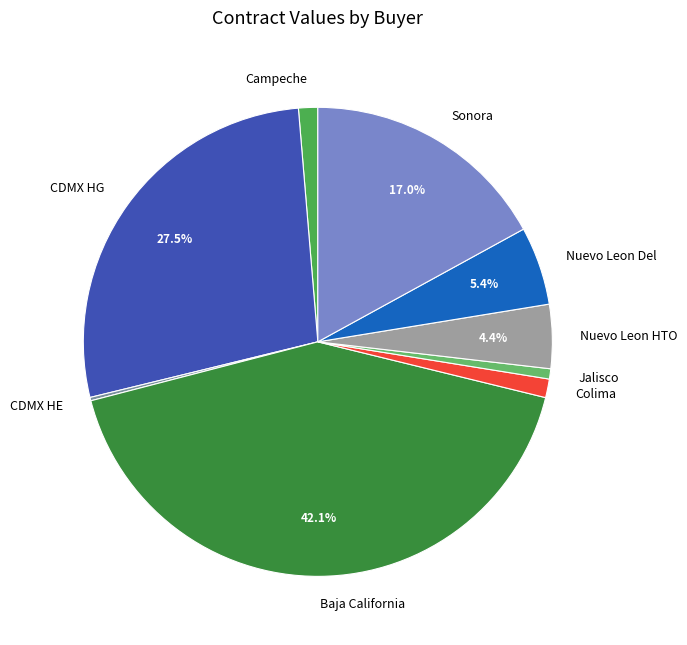

Which has a higher value, Colima or Sonora?

Sonora